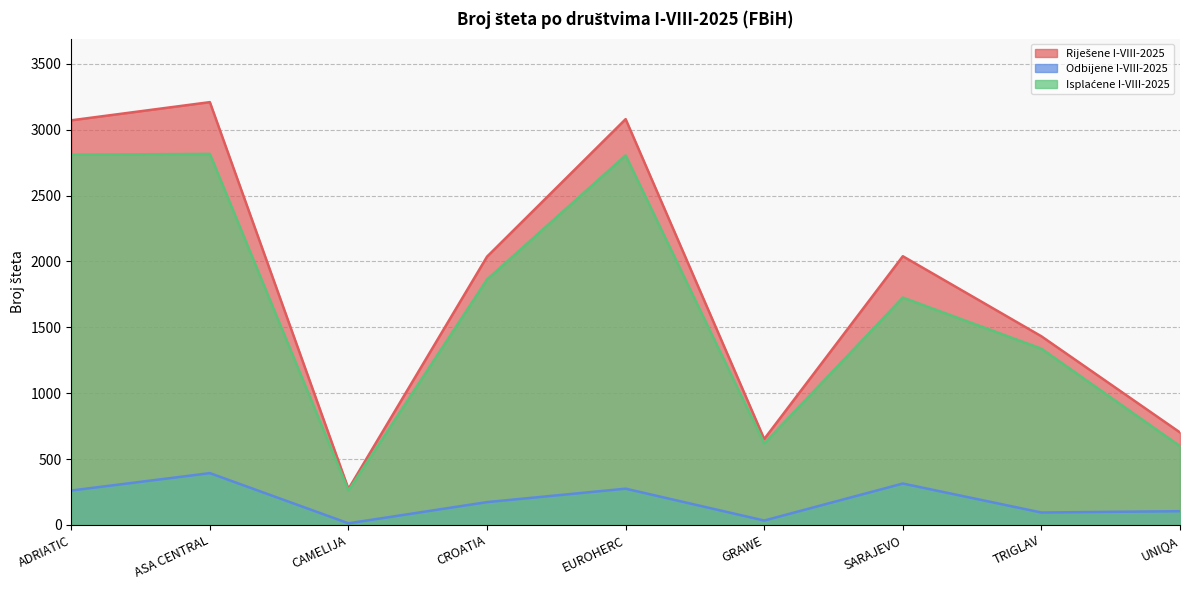

What is the difference between the second highest and minimum values in the Odbijene I-VIII-2025 series?

302